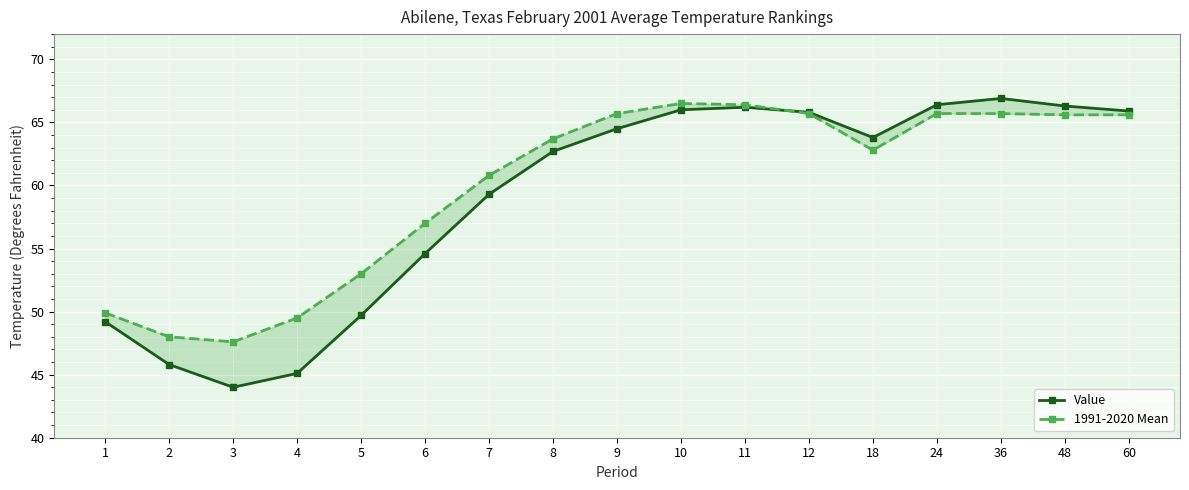

What is the approximate value of Value at 60?

65.9